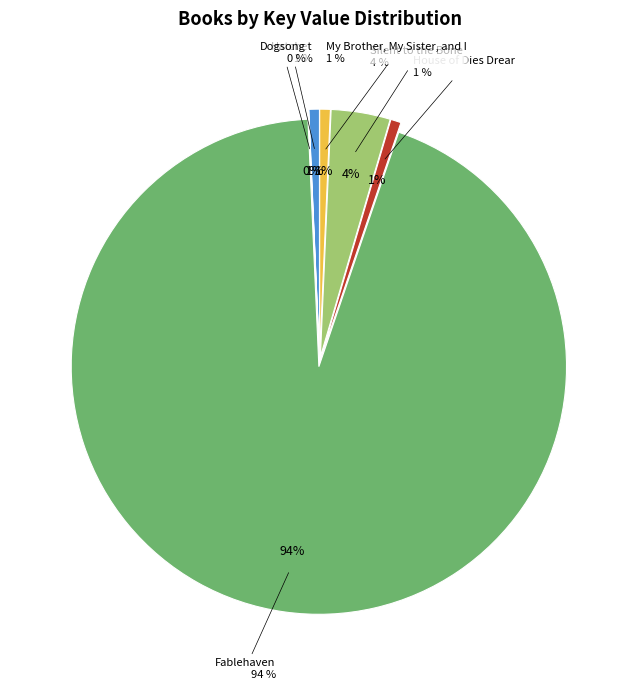

To the nearest percent, what percentage of the pie is House of Dies Drear?

1%